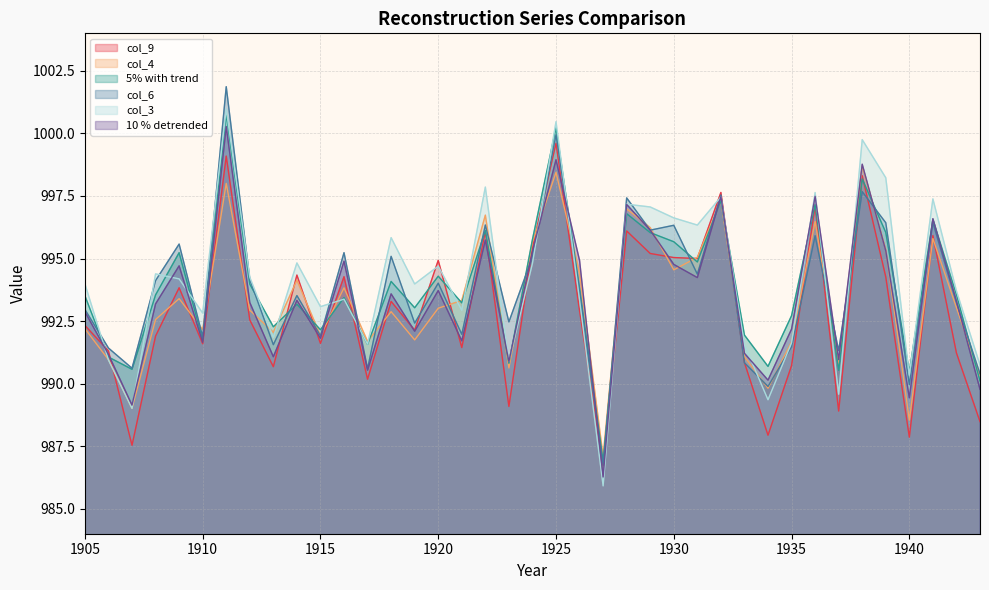

What are all the series names shown in the legend?

col_9, col_4, 5% with trend, col_6, col_3, 10 % detrended